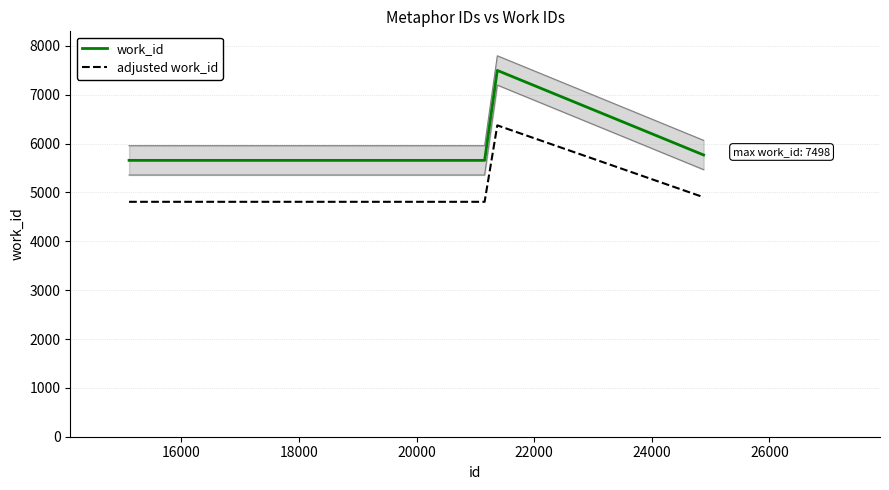

True or false: adjusted work_id and work_id cross at least once.

False